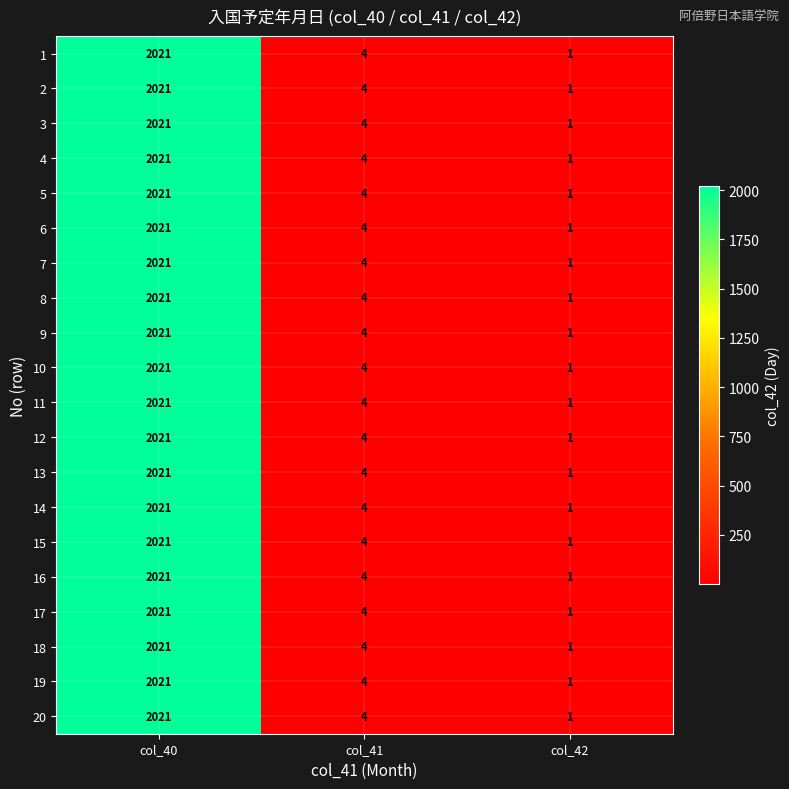

What is the sum of the 5 values at col_40 and col_41?

2025